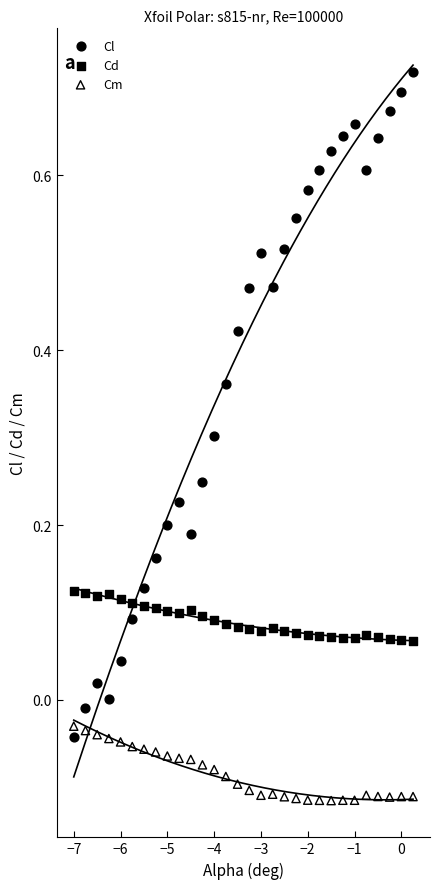

What are all the series names shown in the legend?

Cl, Cd, Cm